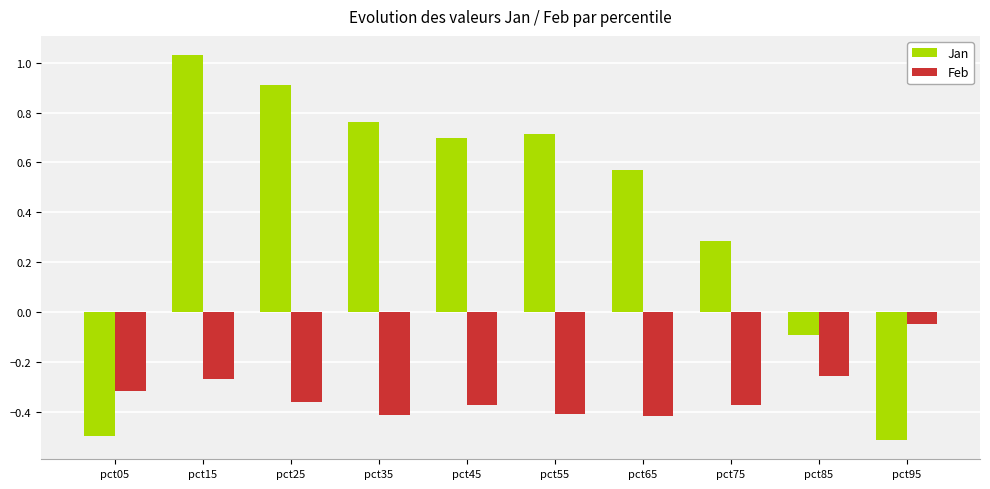

At pct85, list the series in order from smallest to largest.

Feb, Jan